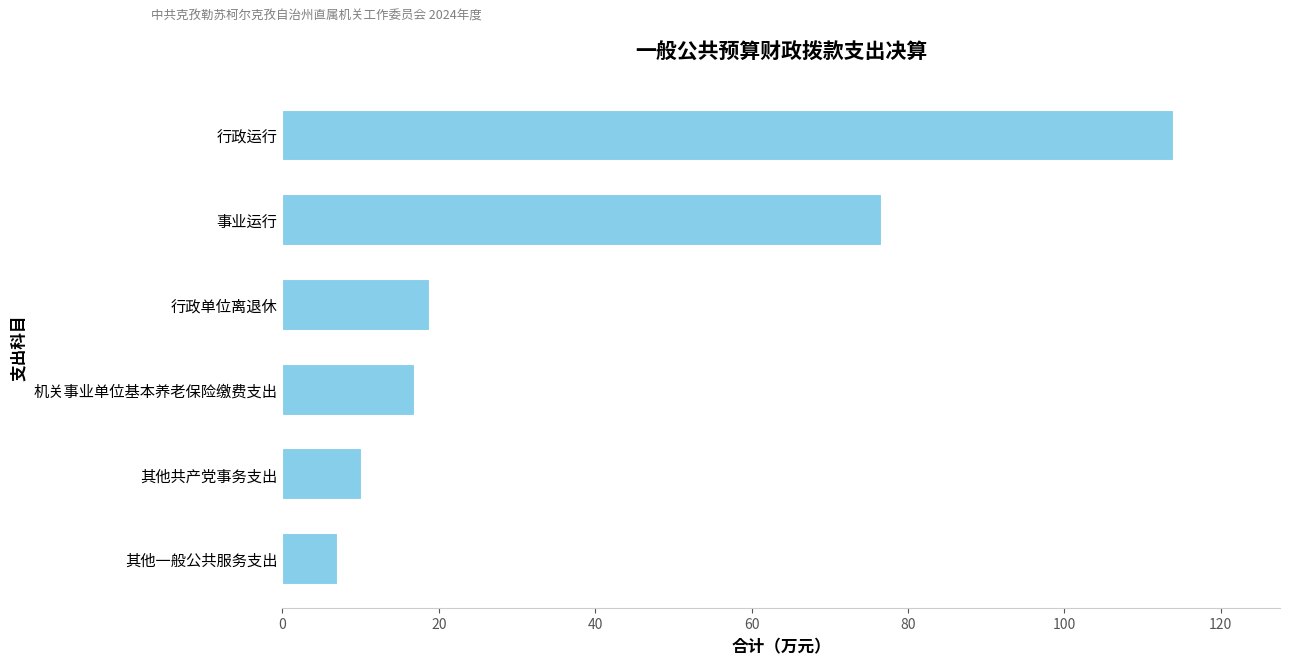

What is the difference between the maximum and second lowest values?

103.9